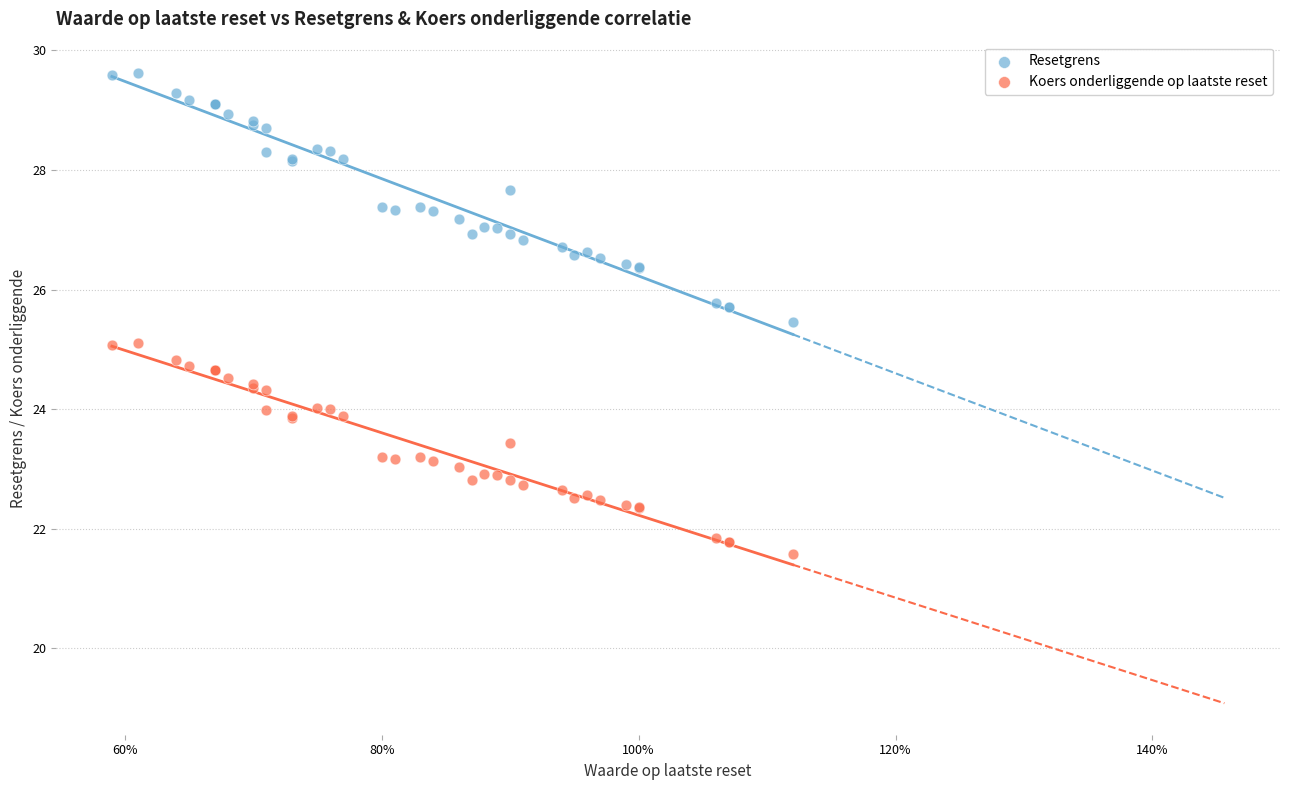

Which series reaches the minimum Y coordinate?

Koers onderliggende op laatste reset